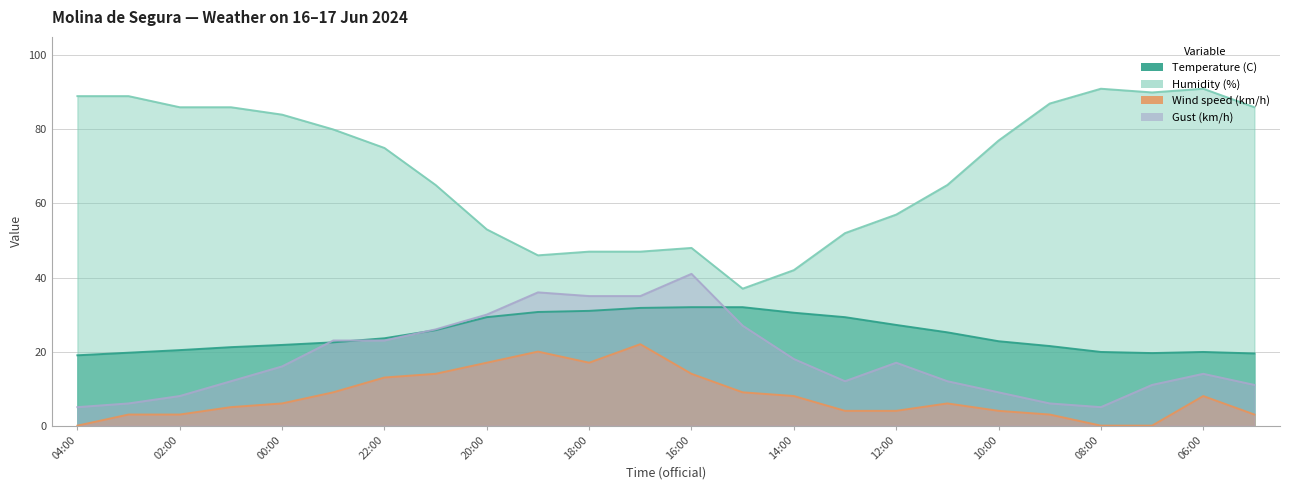

Is it true that Gust (km/h) equals 27.0 at 15:00?

True